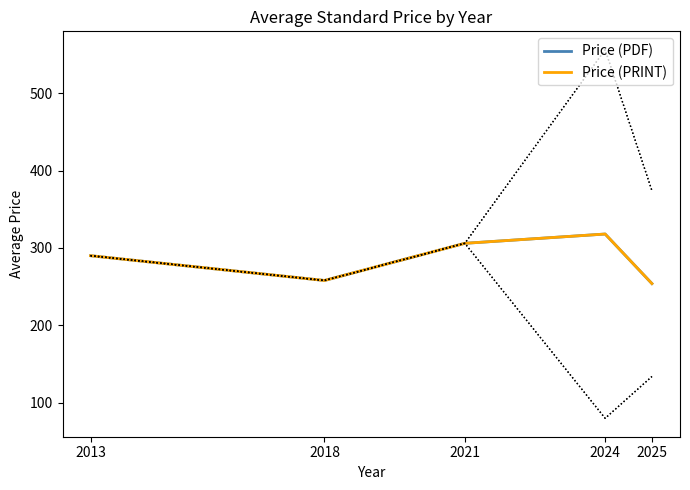

How many lines are shown in the chart?

2